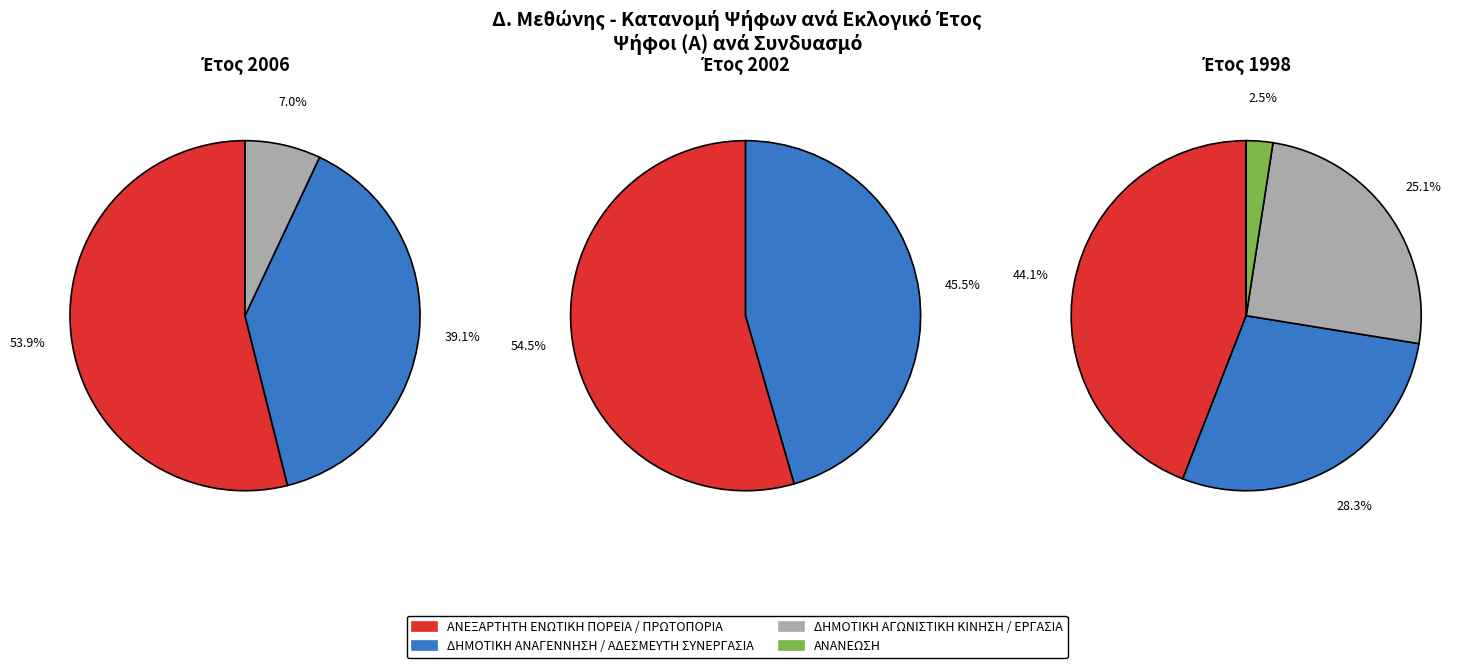

Which category has the biggest portion of the pie?

ΑΝΕΞΑΡΤΗΤΗ ΕΝΩΤΙΚΗ ΠΡΩΤΟΠΟΡΙΑ (2002)